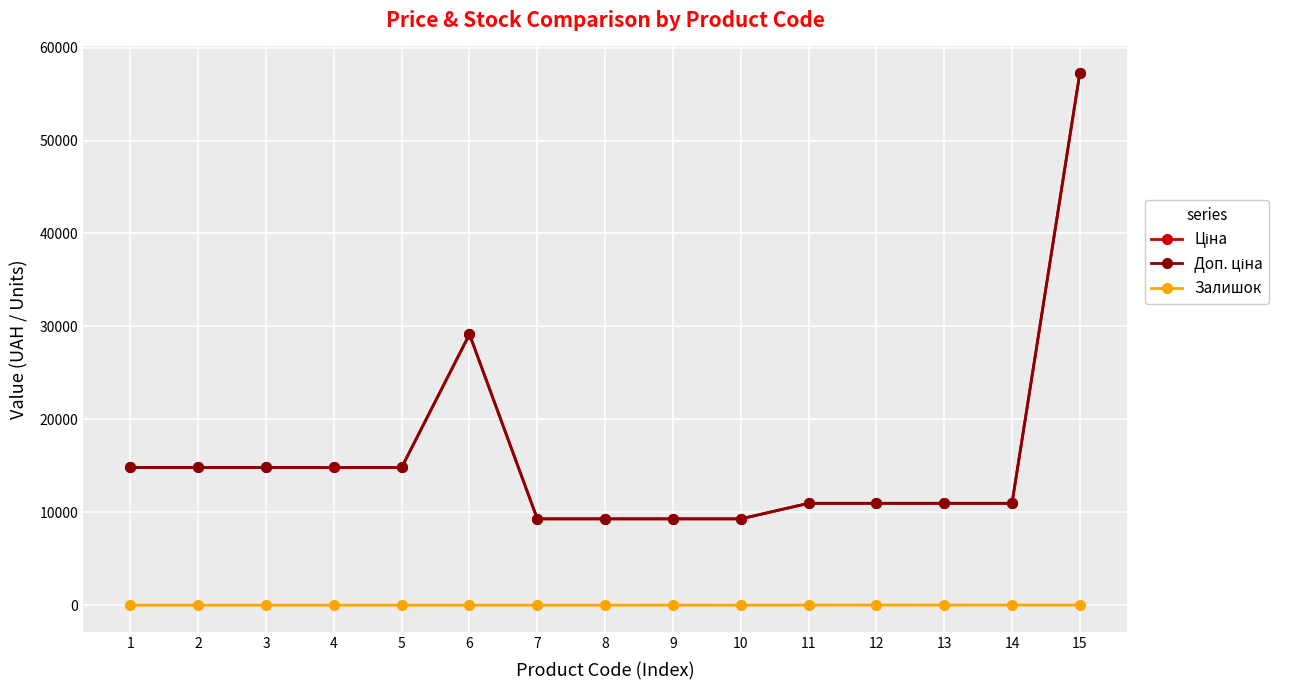

The Залишок series shows -11.0 at 3. True or false?

False